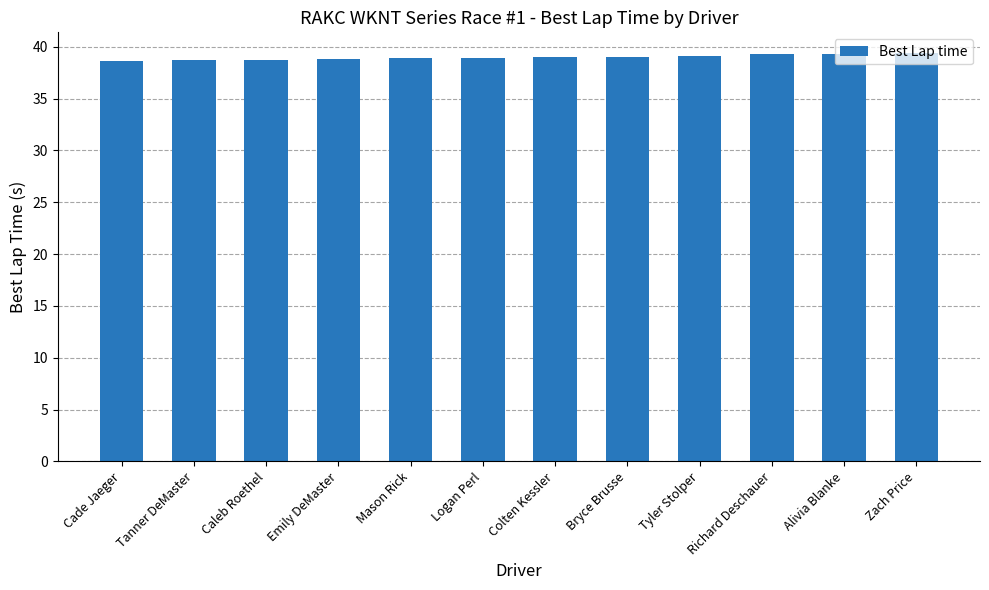

What is the maximum value shown in the chart?

39.4